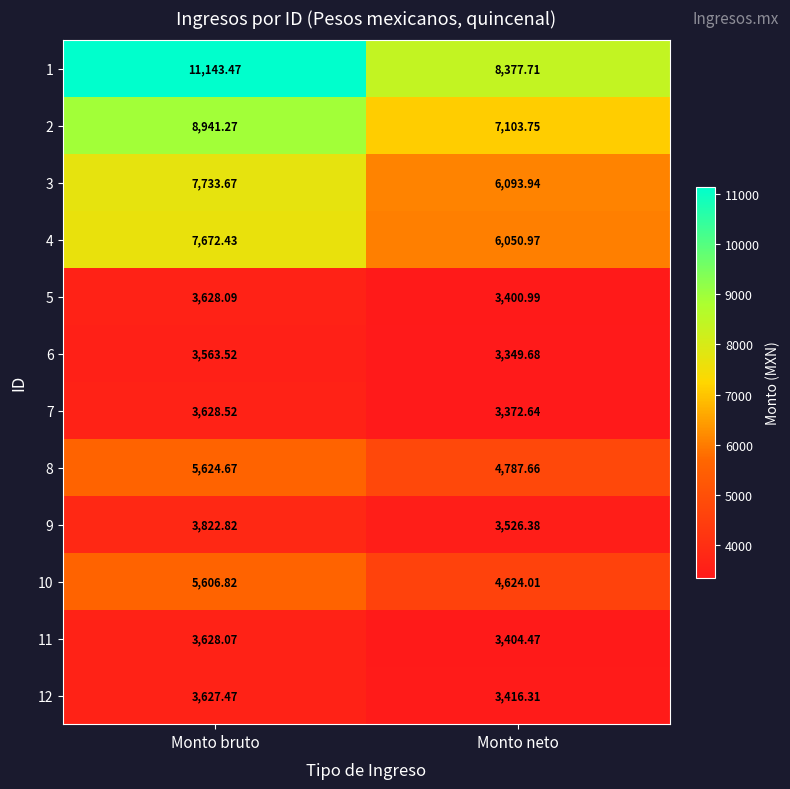

Where does the 3 series first go above 7733?

Monto bruto